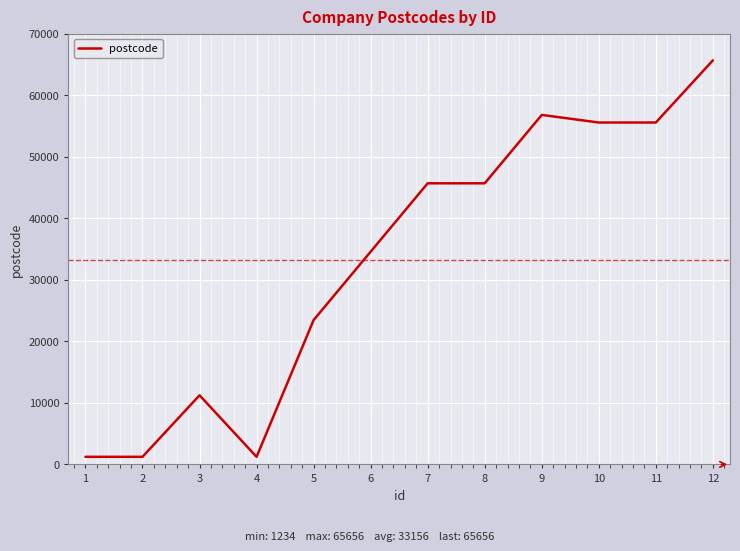

Reading left to right, what are all the values shown in this chart?

1=1234	2=1234	3=11234	4=1234	5=23456	6=34567	7=45678	8=45678	9=56789	10=55555	11=55555	12=65656